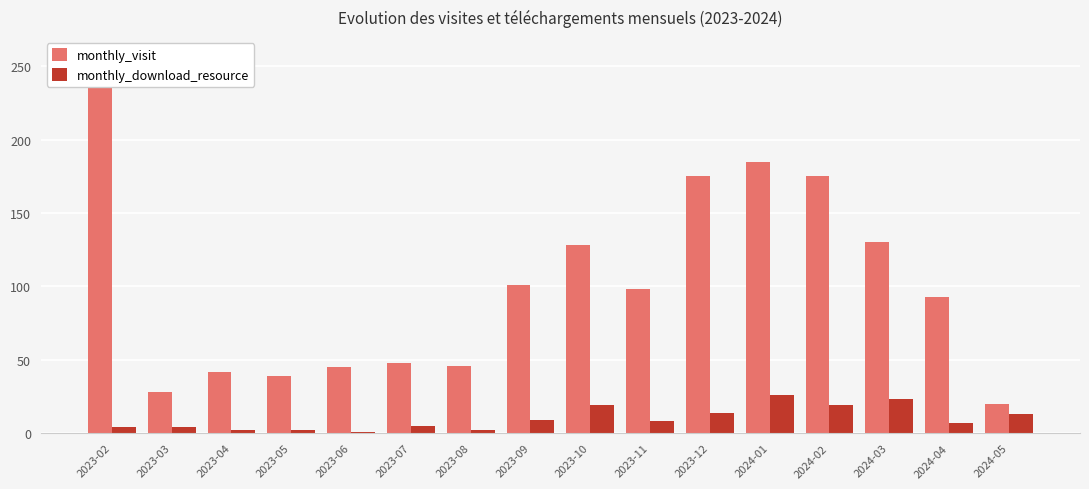

At which label is monthly_visit closest to 133?

2024-03